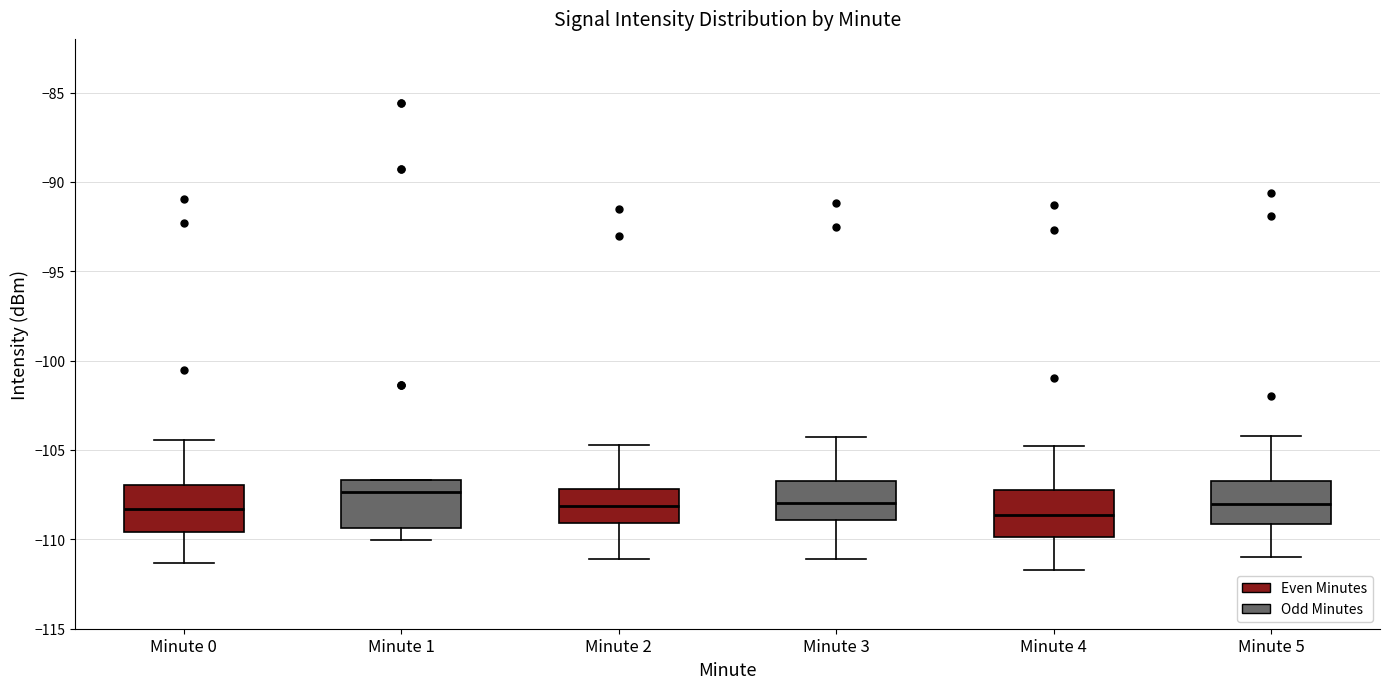

Where does the median line of the box for Minute 1 sit on the y-axis? The values are not printed on the chart, so give them approximately, as read against the axis.

-107.5